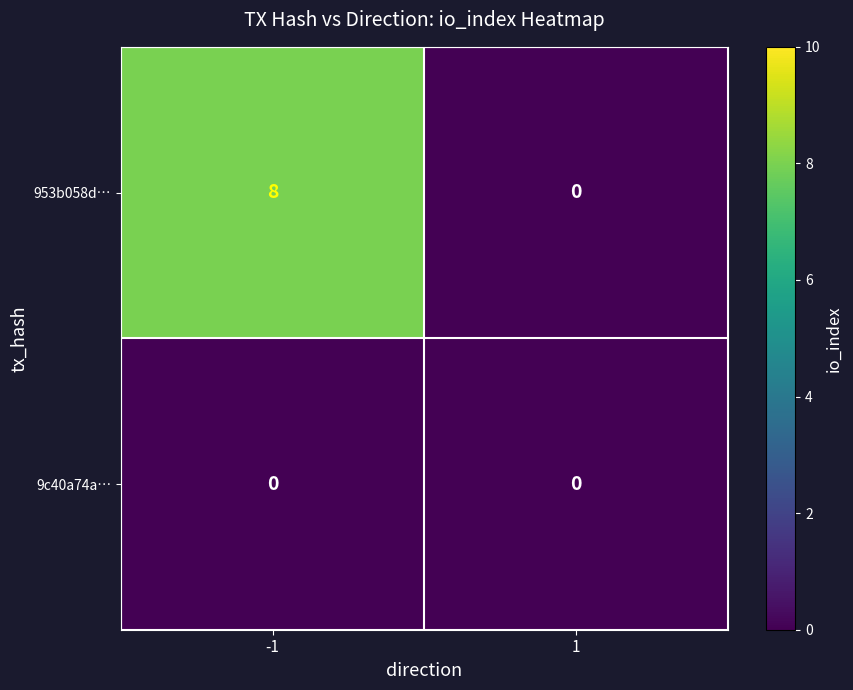

The value of 9c40a74a… at 1 is 0. True or false?

True